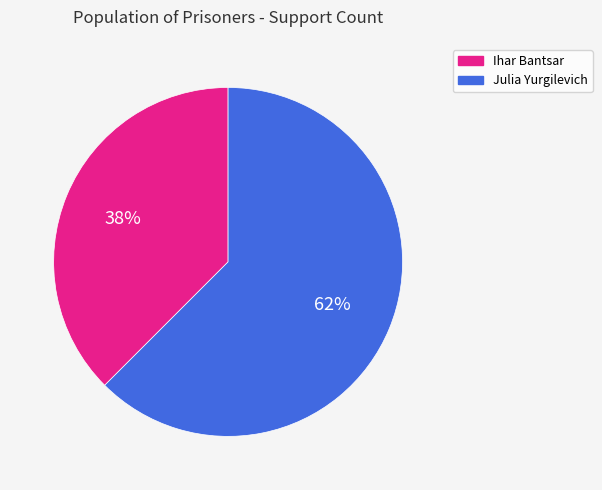

How many slices are in this pie chart?

2